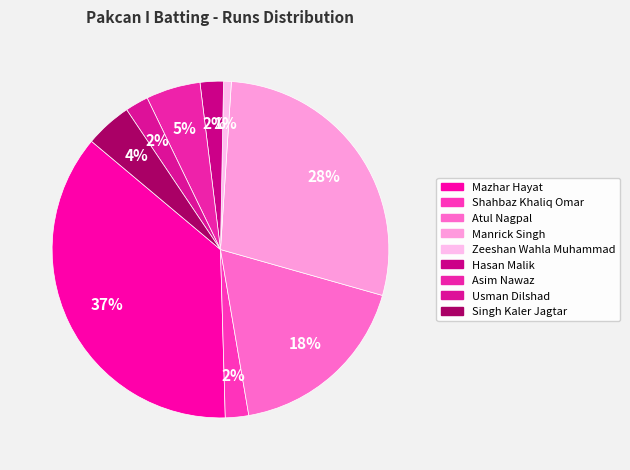

Is there a majority slice in this chart?

No